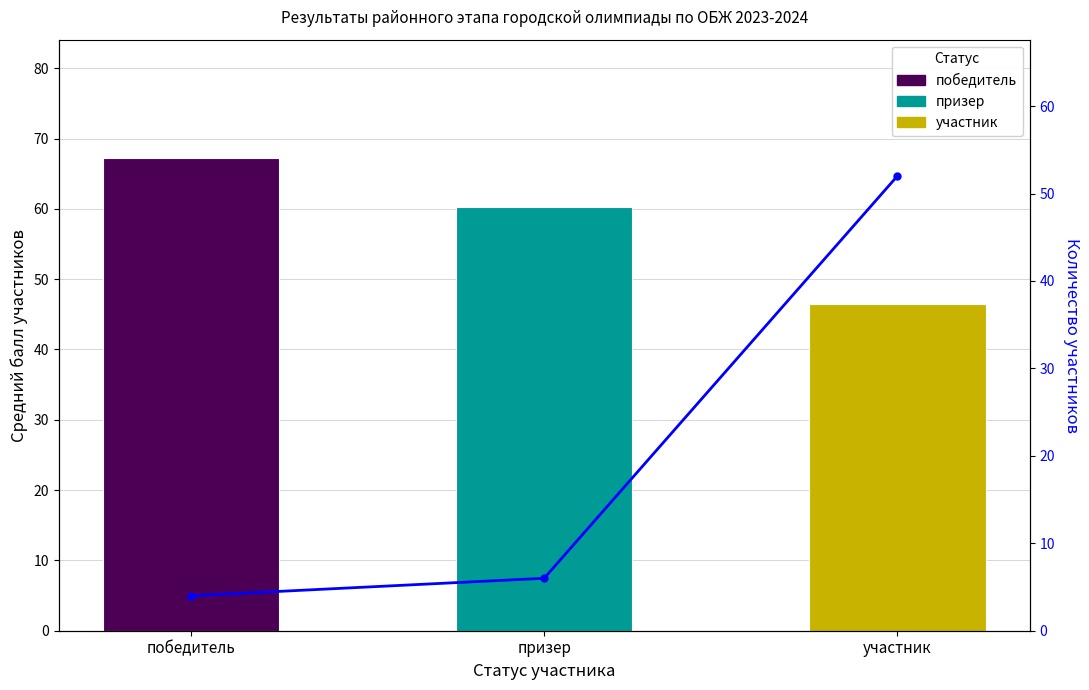

Read the value at призер, to the nearest 5.

5